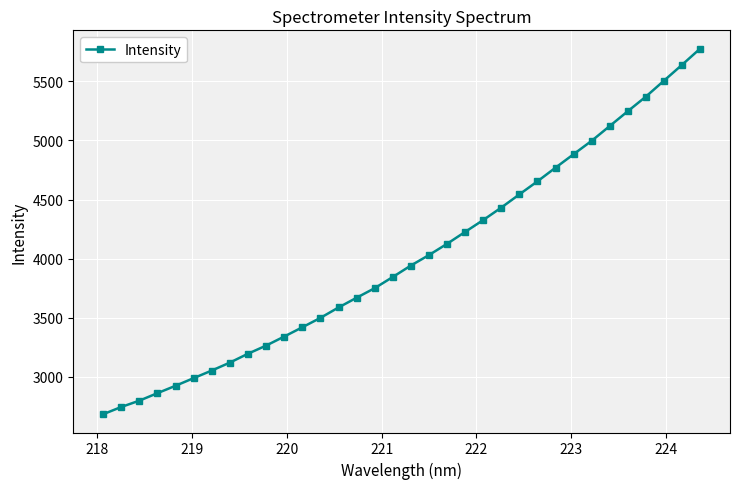

What is the maximum value shown in the chart?

5778.1